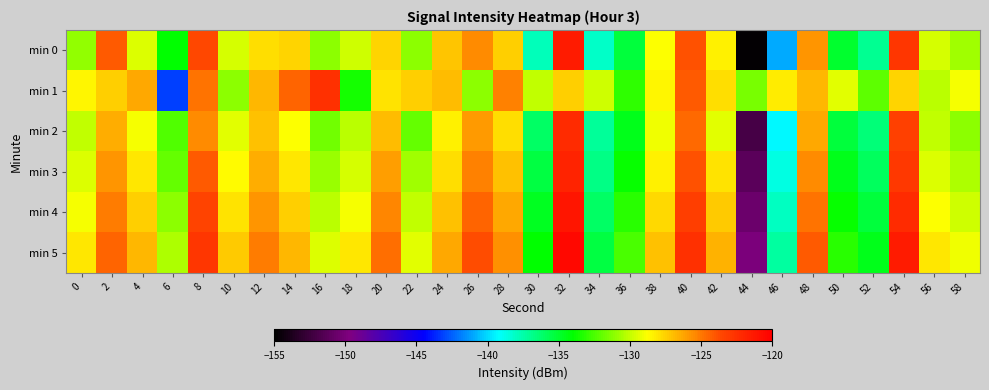

At which category does the chart reach its minimum across all series?

44